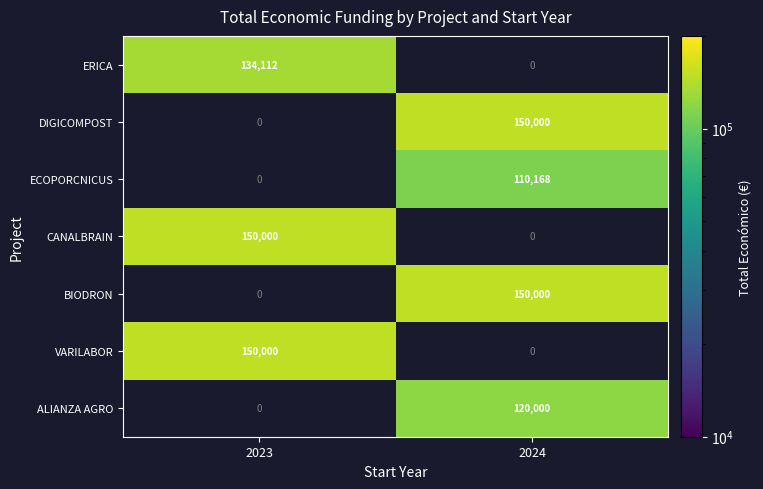

Which category has the highest value across all series?

2024